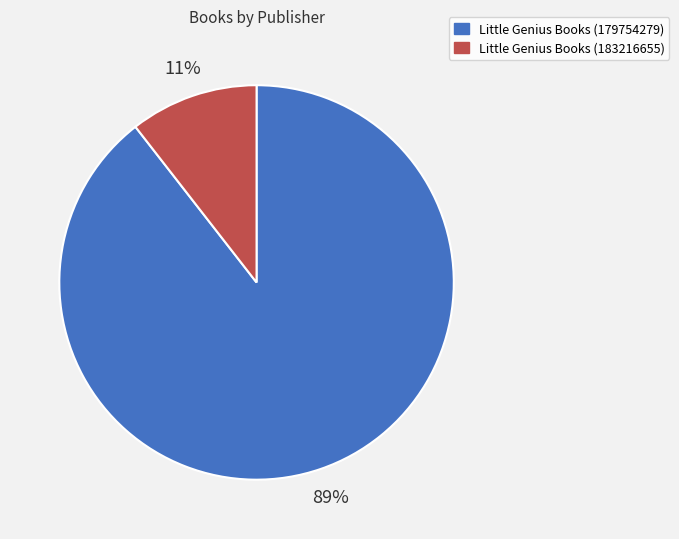

Which slice represents more than half of the pie?

Little Genius Books (179754279)